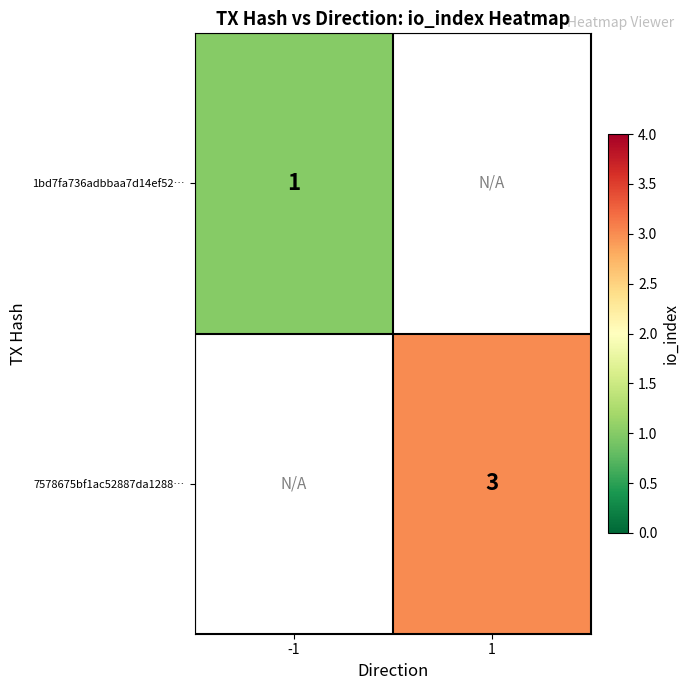

Between 1 and -1, which is larger?

-1